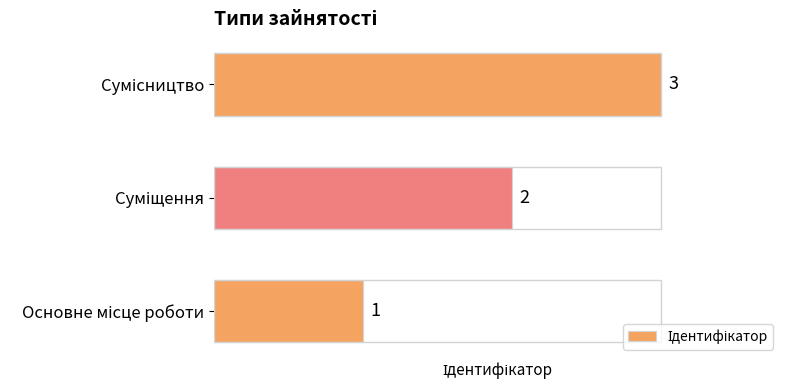

What is the difference between the second highest and minimum values?

1